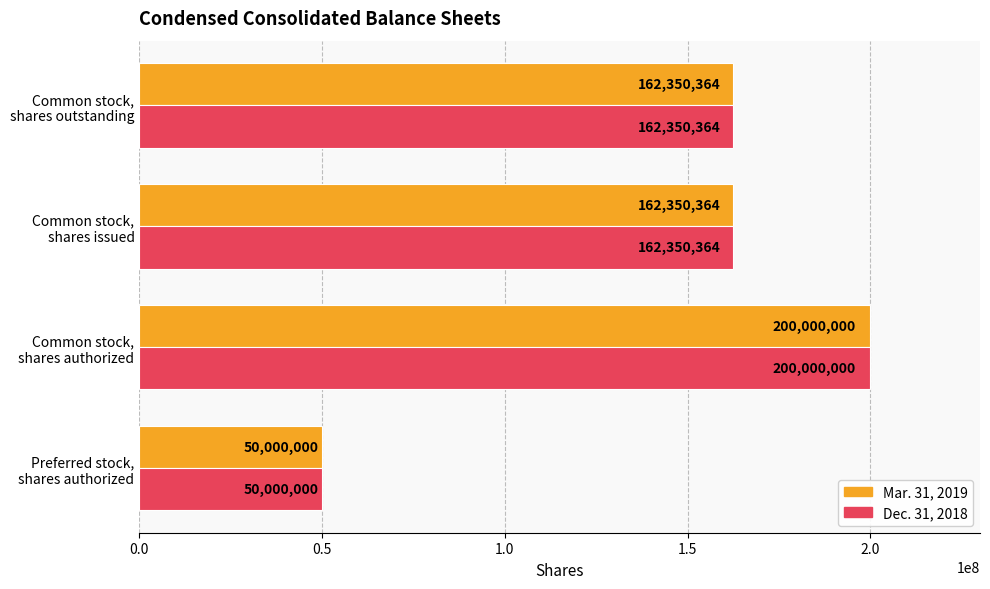

At how many categories does at least one series exceed 103659949?

3